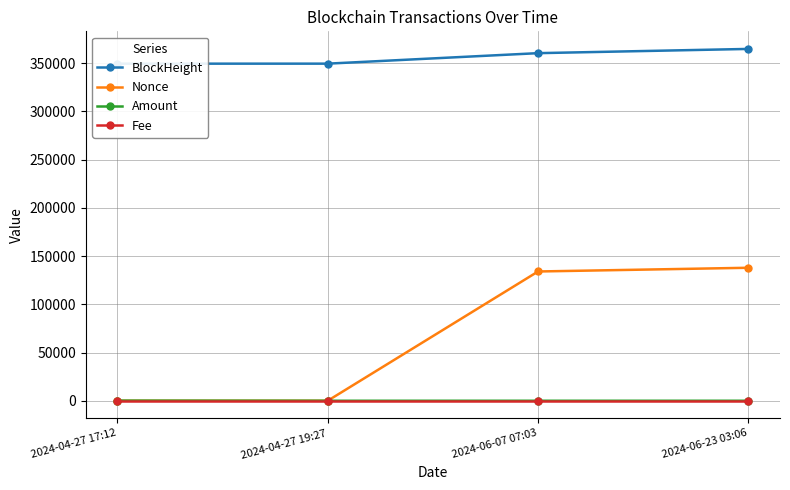

True or false: Amount and Nonce intersect in this chart.

False